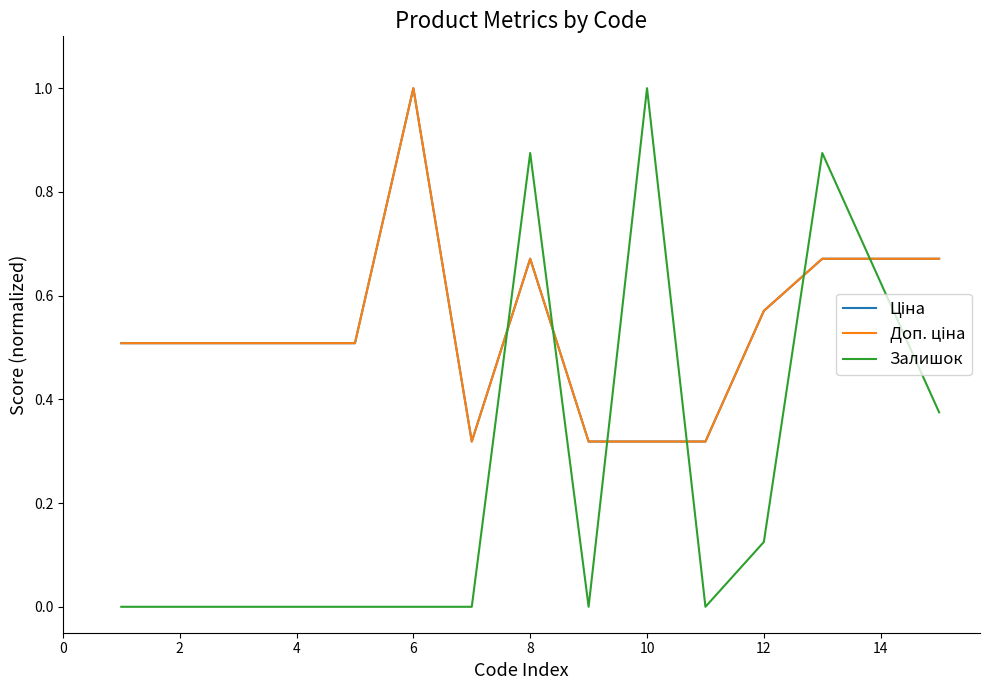

How many times do Залишок and Ціна cross each other?

6